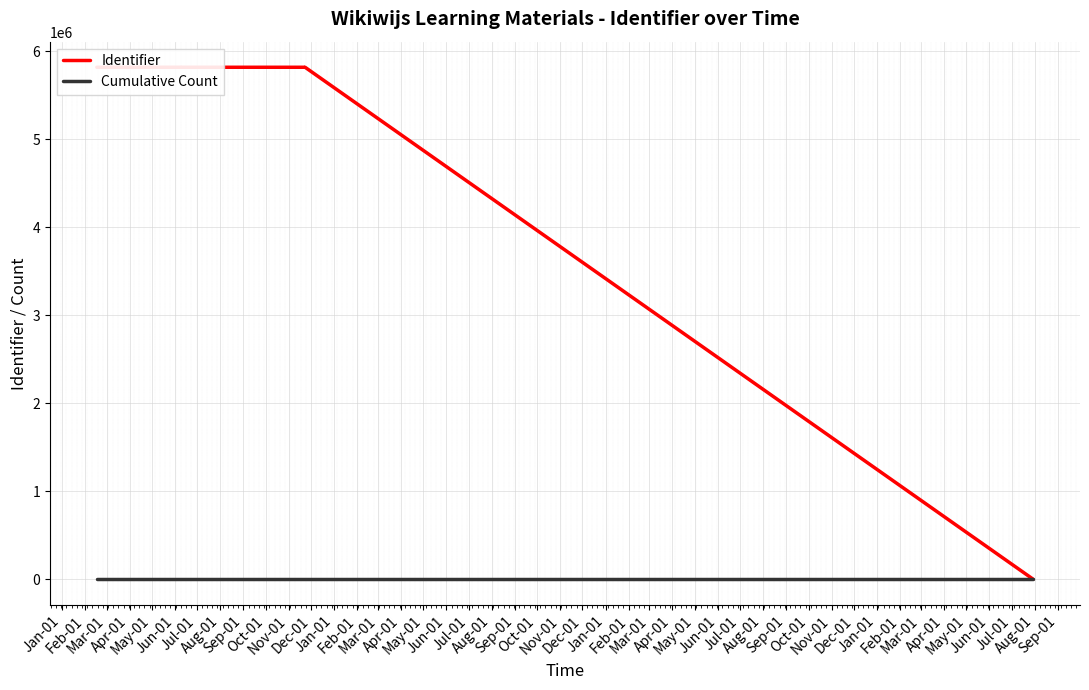

Reading left to right, what are all the values shown in this chart?

Identifier: 5820107	5820113	5820105	5820106	5820109	5820110	5820111	5820102	5820103	0
Cumulative Count: 1	2	3	4	5	6	7	8	9	10